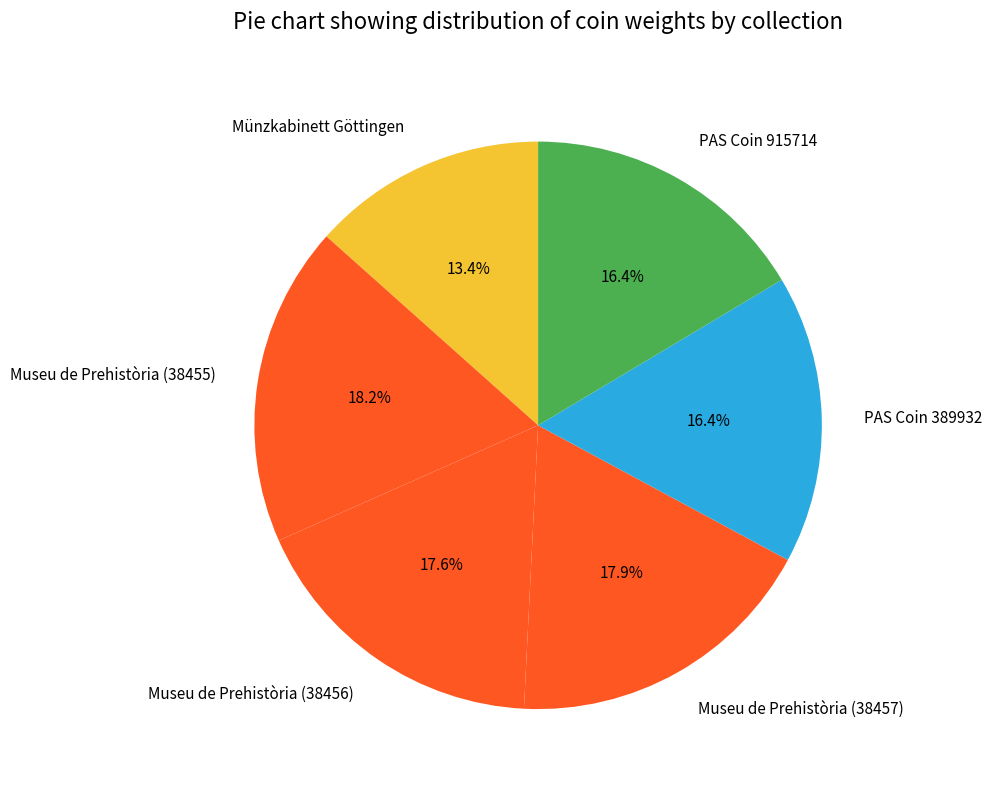

Which slice is the smallest?

Münzkabinett Göttingen